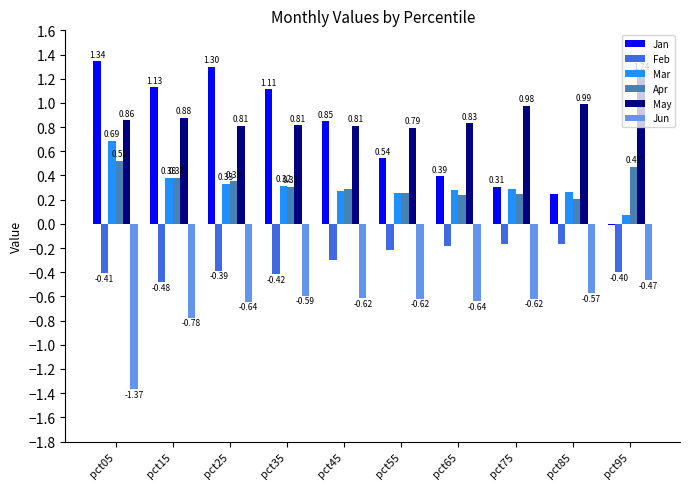

Which series changed the most between pct15 and pct75?

Jan